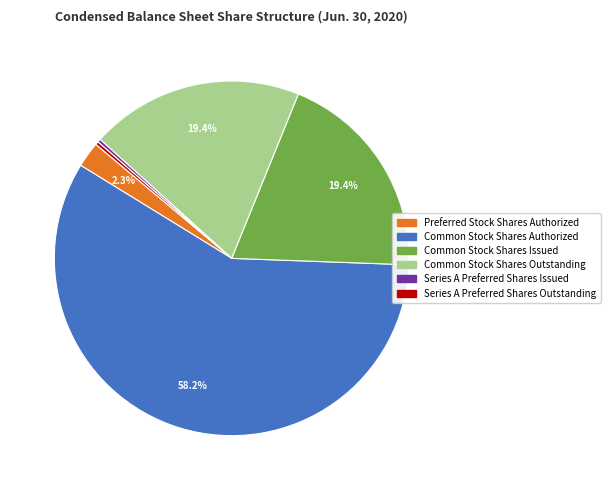

Do Common Stock Shares Outstanding and Series A Preferred Shares Issued together represent more than half of the pie?

No